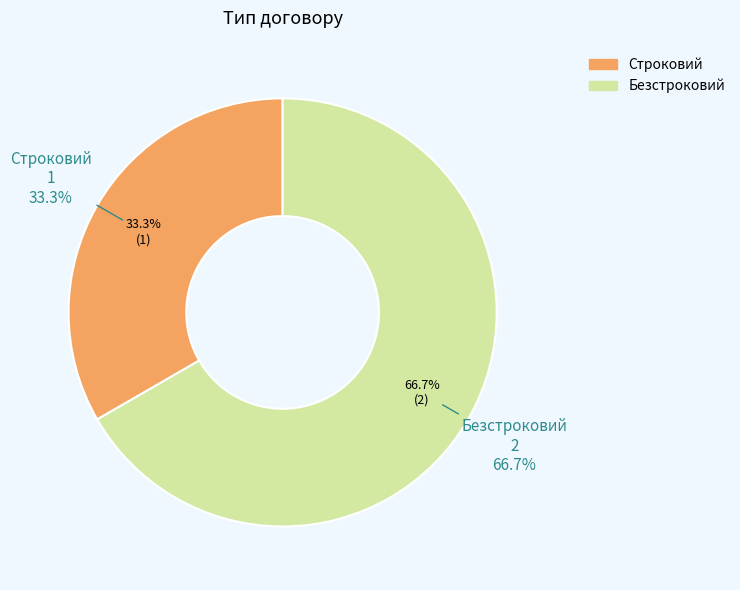

Combined, what portion of the pie is Строковий and Безстроковий?

100.0%